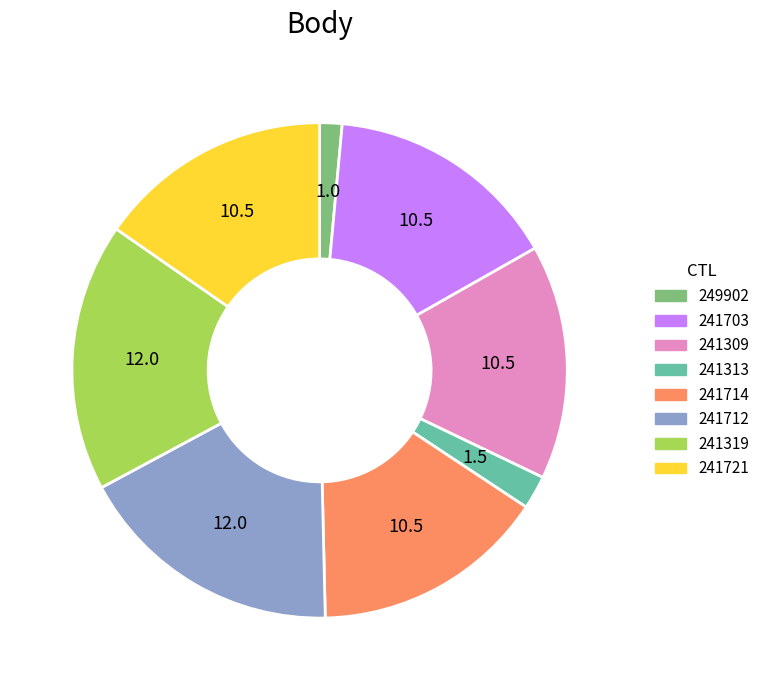

Is the sum of 241721 and 241313 greater than half?

No